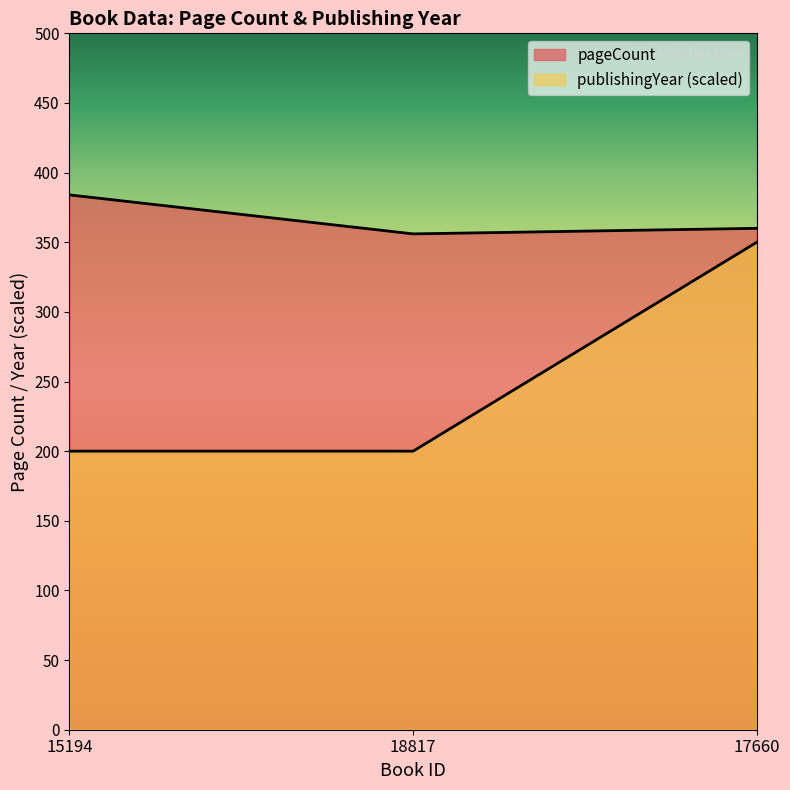

Rank the categories by pageCount value from highest to lowest.

15194, 17660, 18817